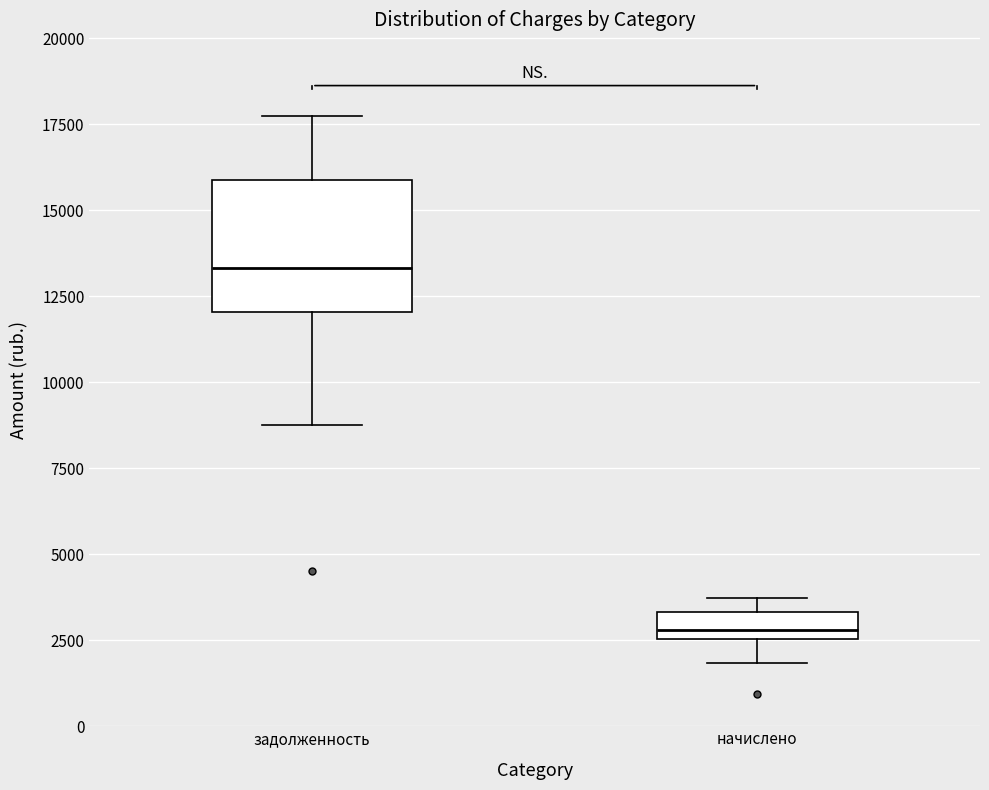

Reading left to right, transcribe this box plot: for each box, give where its median line is, the range the box spans, and where its two whiskers end, as read against the y-axis. The values are not printed on the chart, so give them approximately, as read against the axis.

задолженность: median 13500, box 12000 to 16000, whiskers 9000 to 17500
начислено: median 3000, box 2500 to 3500, whiskers 2000 to 3500 (just above the box's upper edge)